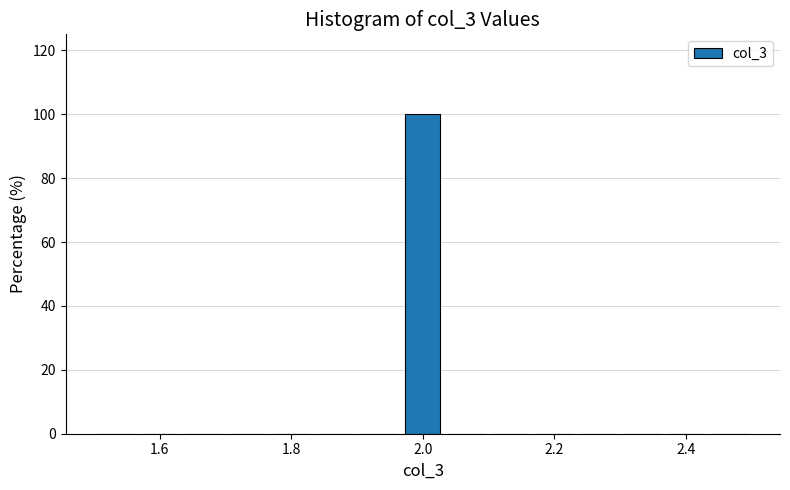

Around what value on the x-axis is the tallest bar? Give the approximate position of its centre, as read against the axis.

2.00